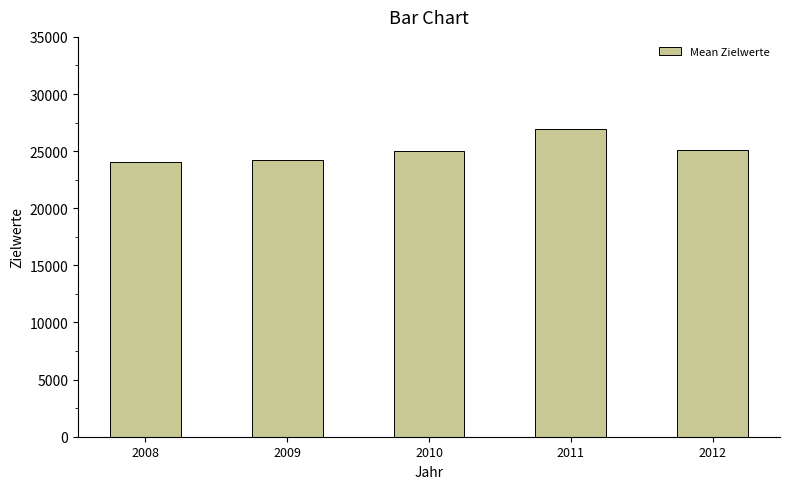

What is the value of the 2nd bar from the left?

24197.9